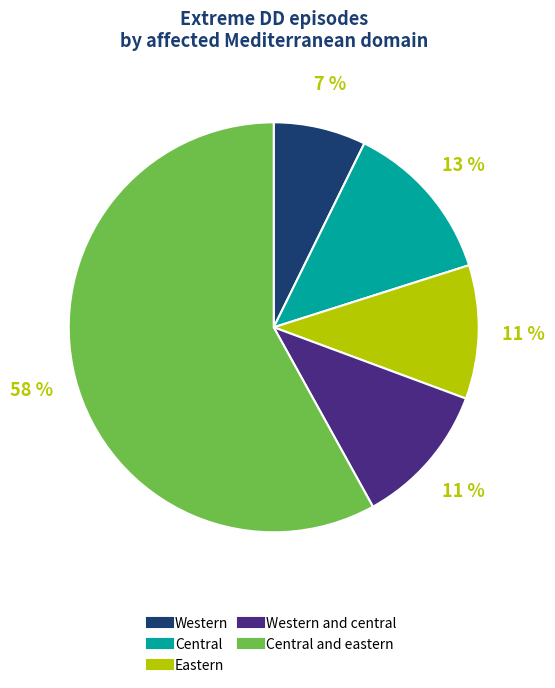

Does any single category account for the majority?

Yes